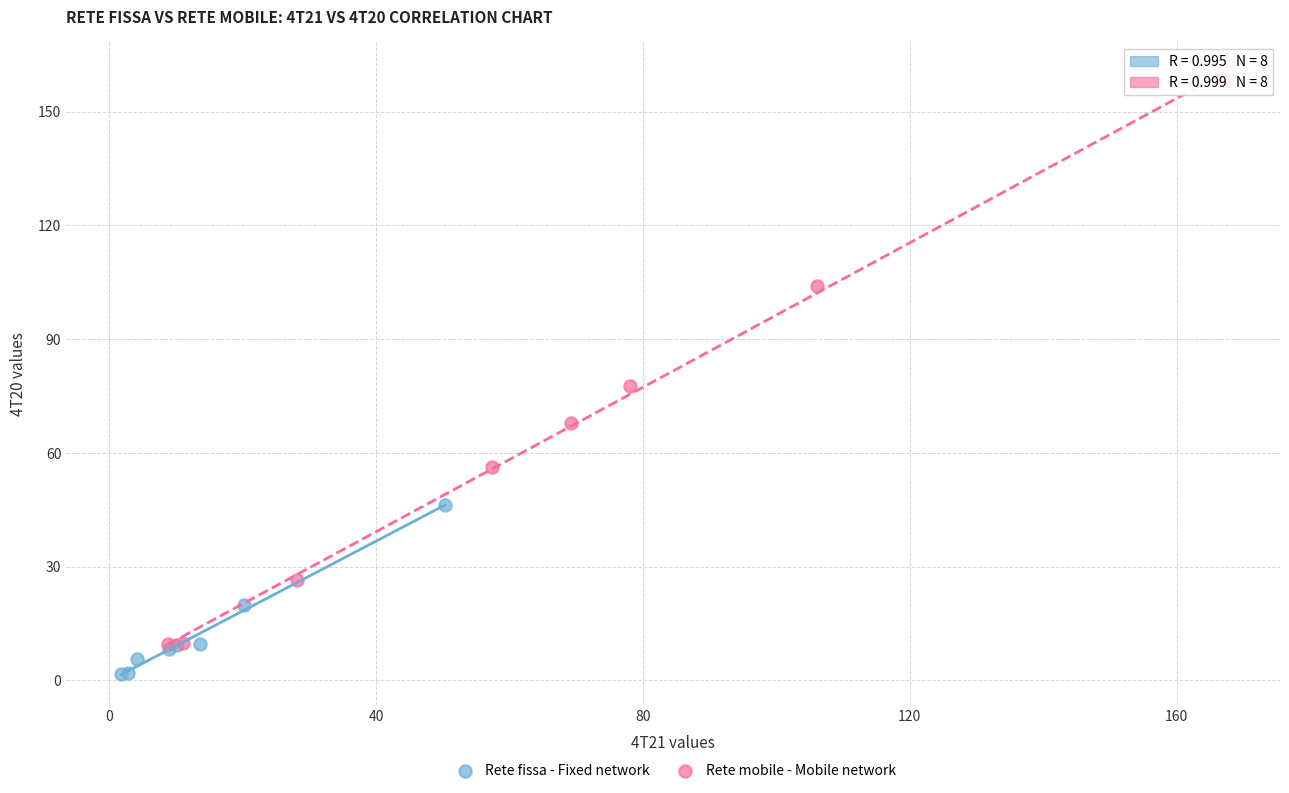

Which series reaches the maximum Y coordinate?

Rete mobile - Mobile network